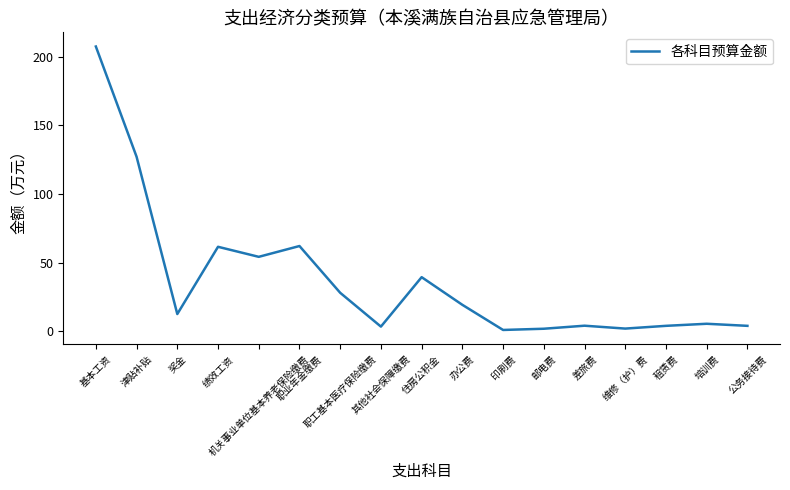

What is the difference between the maximum and minimum values?

206.4